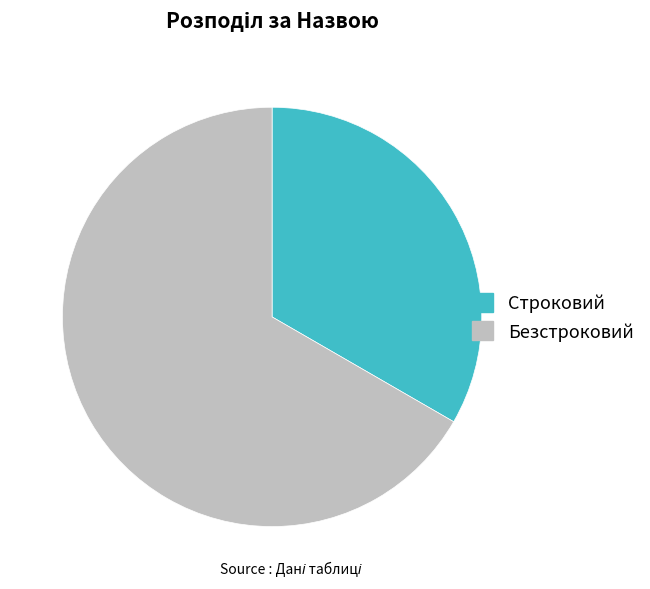

The Безстроковий slice represents 67% of the pie. True or false?

True